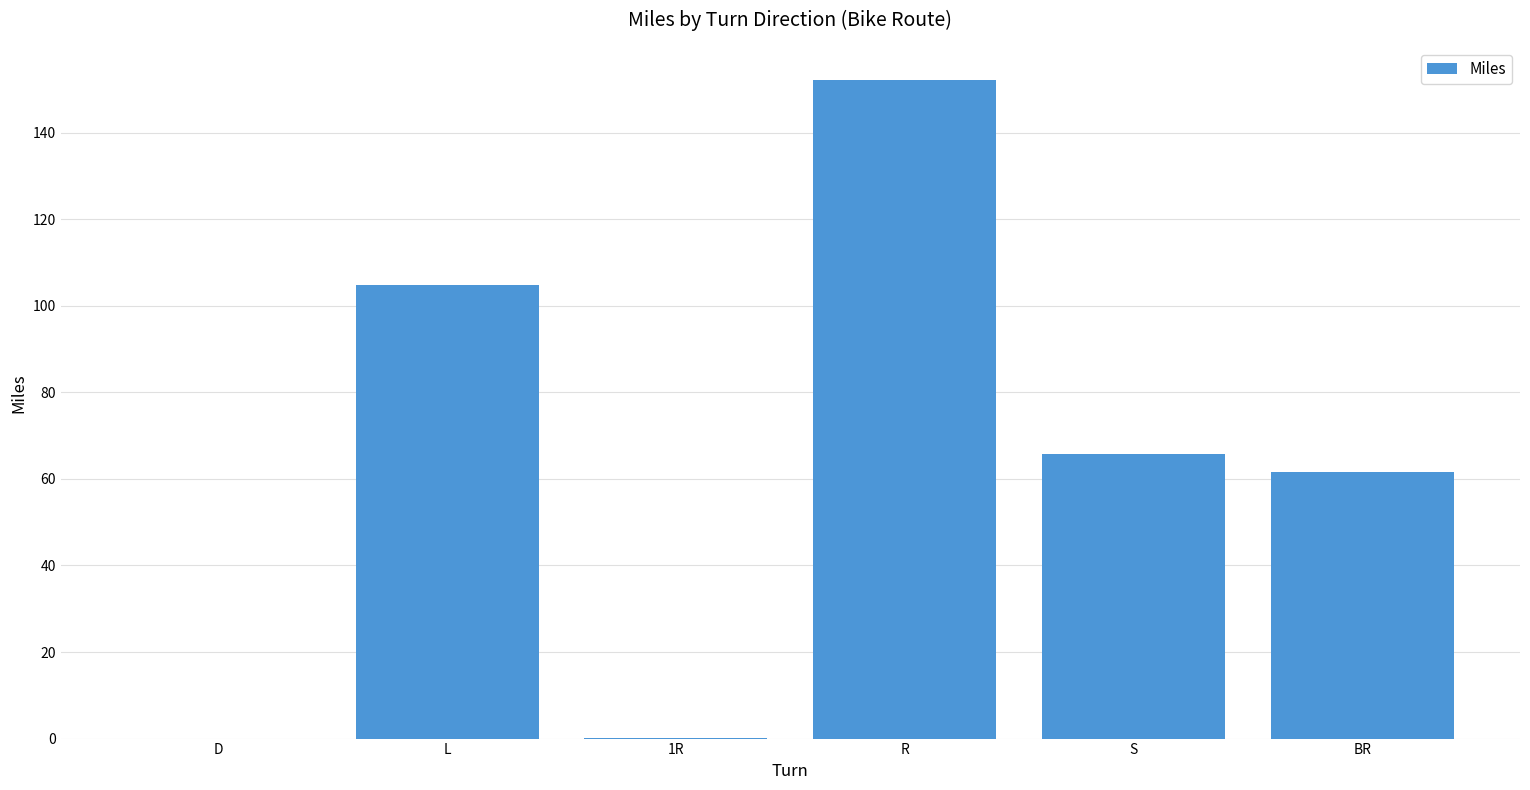

What is the maximum value shown in the chart?

152.2